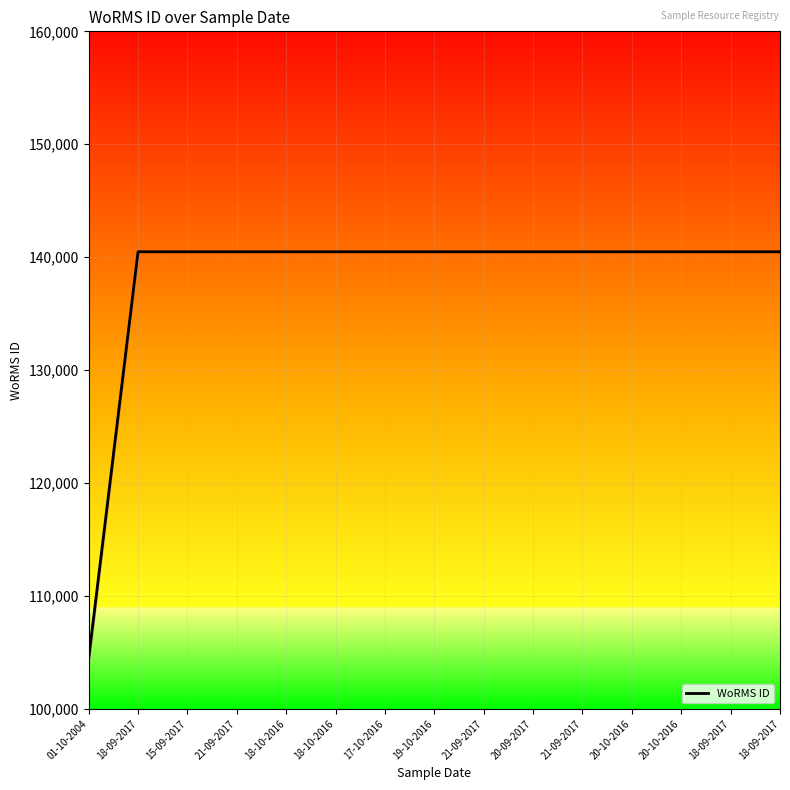

Reading left to right, what are all the values shown in this chart?

104464	140480	140480	140480	140480	140480	140480	140480	140480	140480	140480	140480	140480	140480	140480